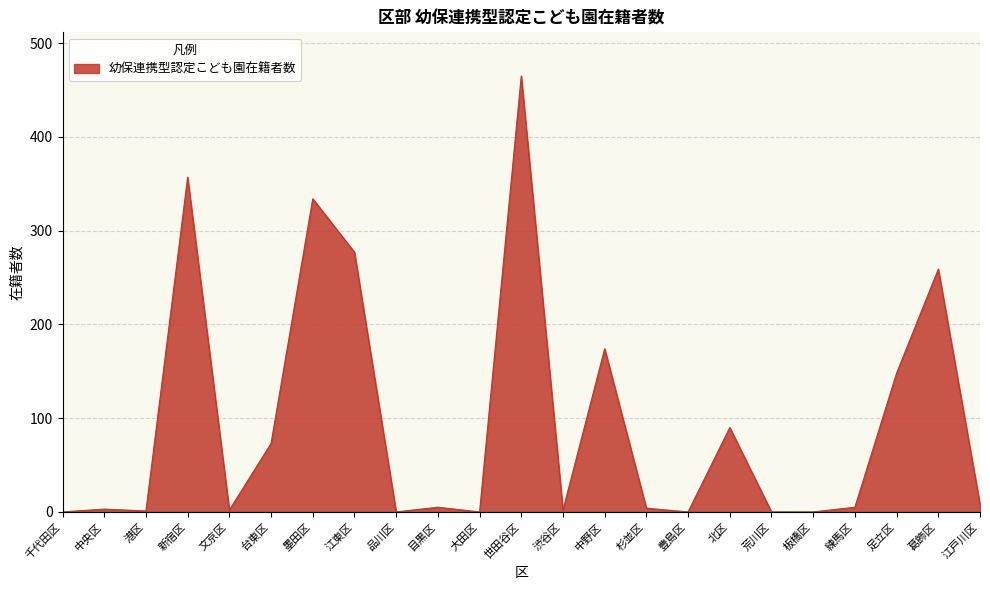

What is the difference between the maximum and minimum values?

465